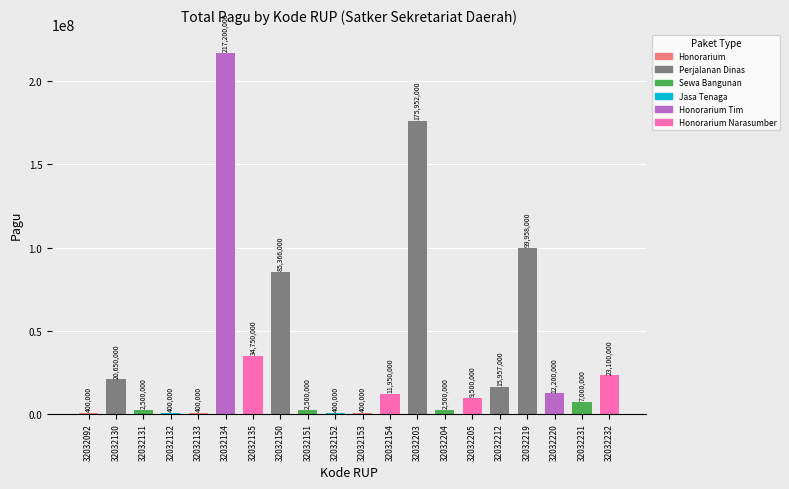

Which has a higher value, 32032131 or 32032133?

32032131